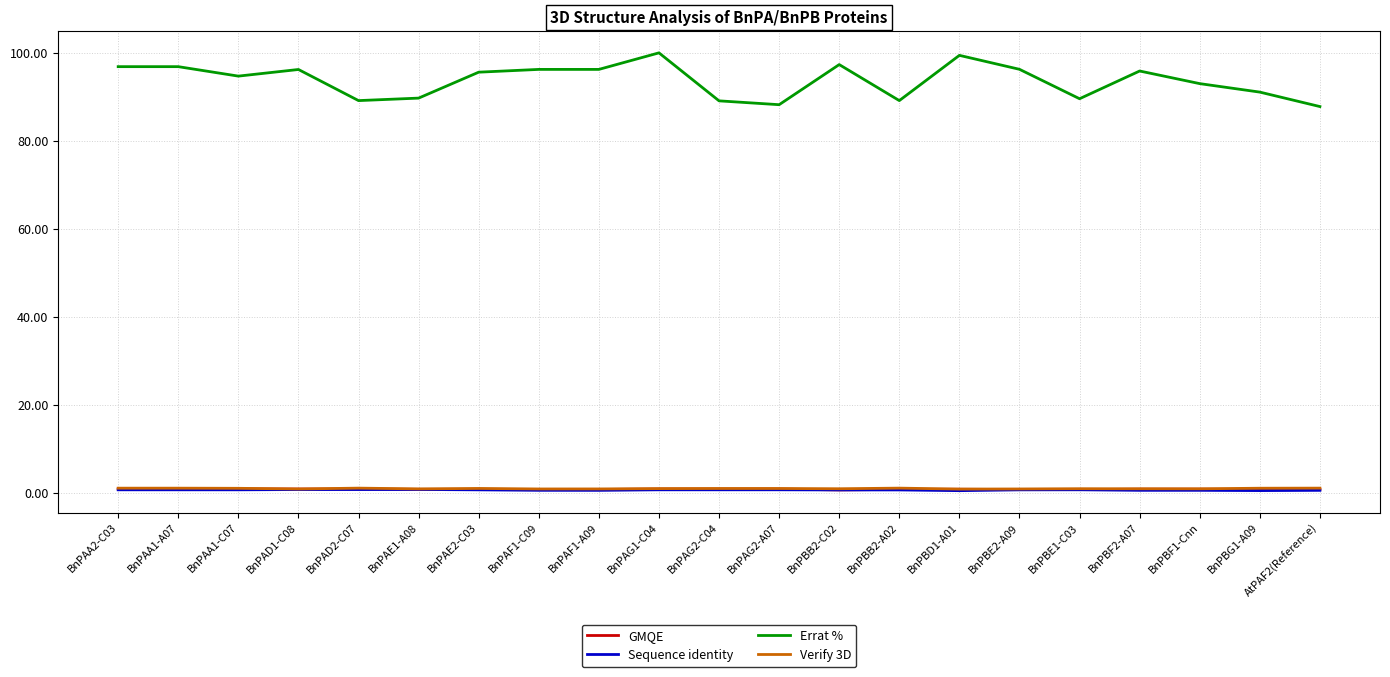

What is the lowest value of the Errat % series?

87.8